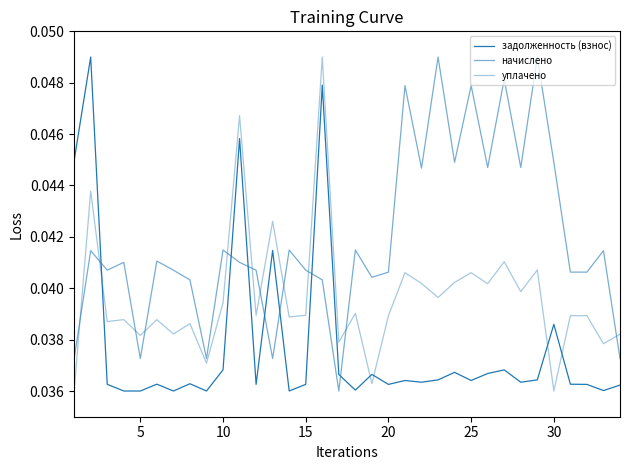

How many categories are shown in the chart?

34